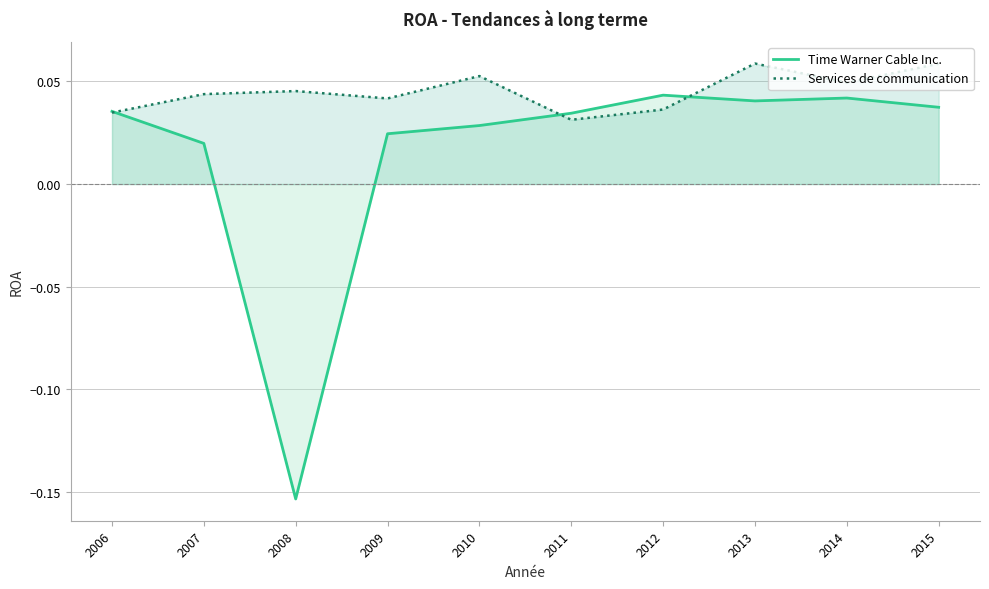

How many lines are shown in the chart?

2